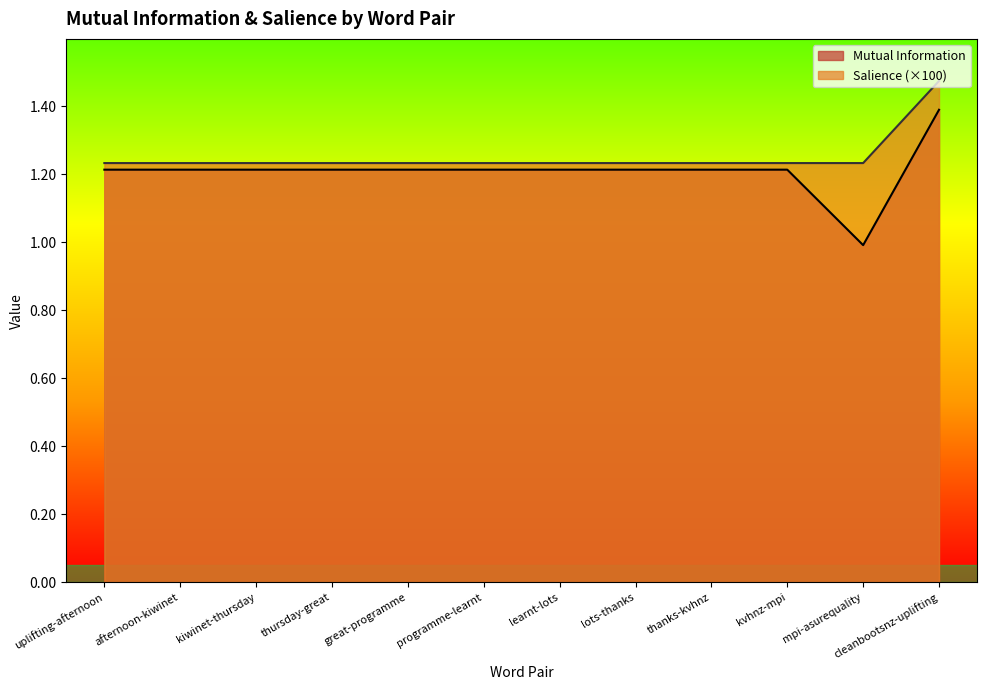

How many data points does each series have?

12